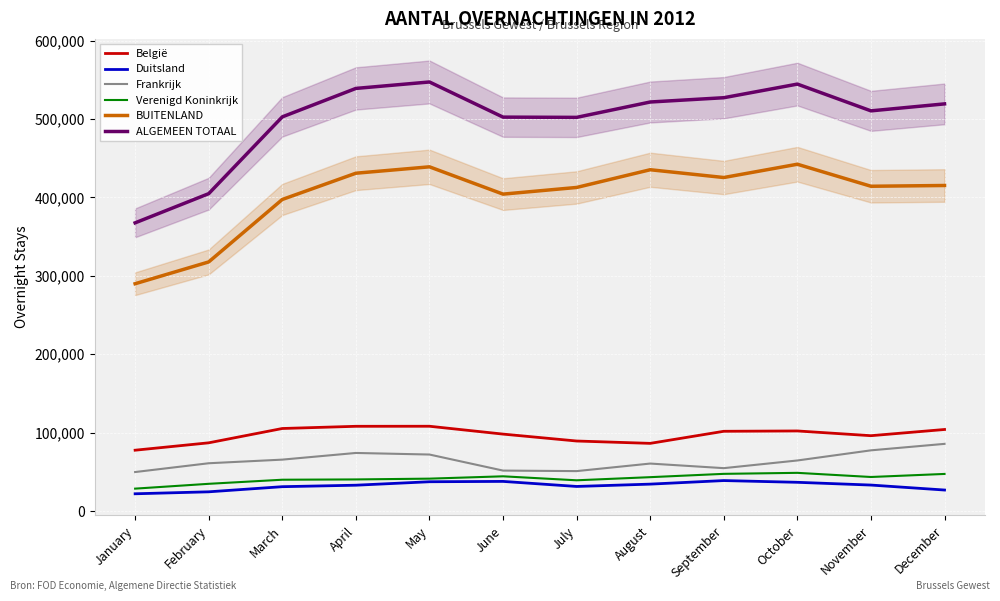

Where is the first local minimum for ALGEMEEN TOTAAL?

July